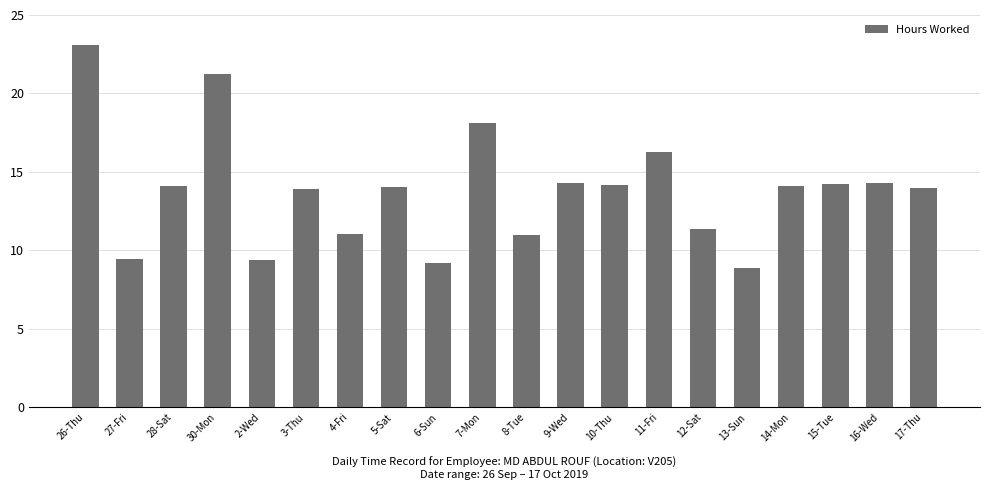

Which category has the lowest value across all series?

13-Sun